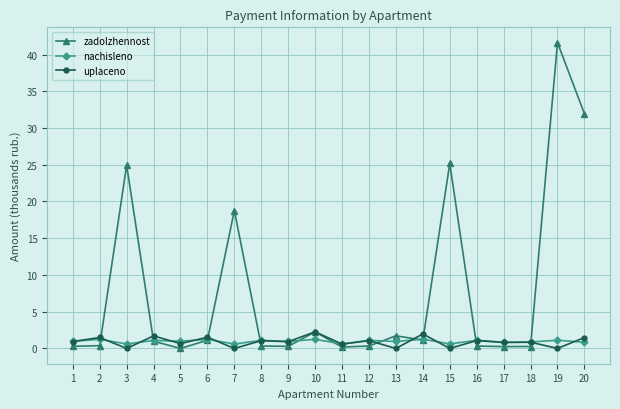

Is it true that zadolzhennost equals 24.9 at 3?

True